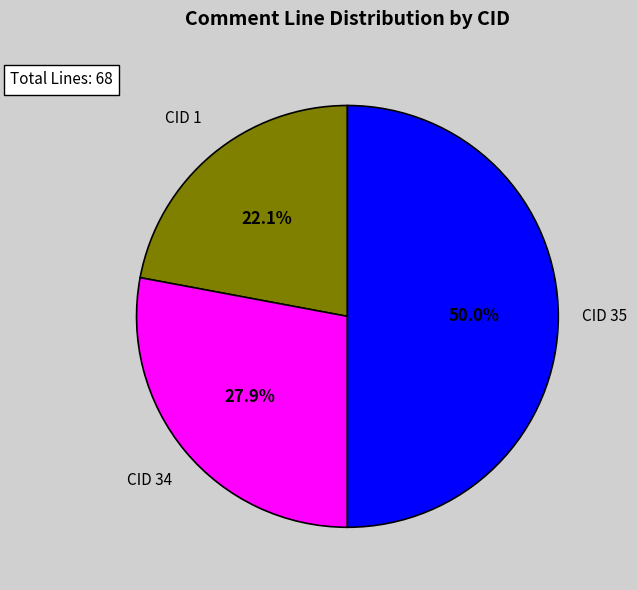

Approximately how many times larger is the value at CID 1 compared to CID 34?

0.8